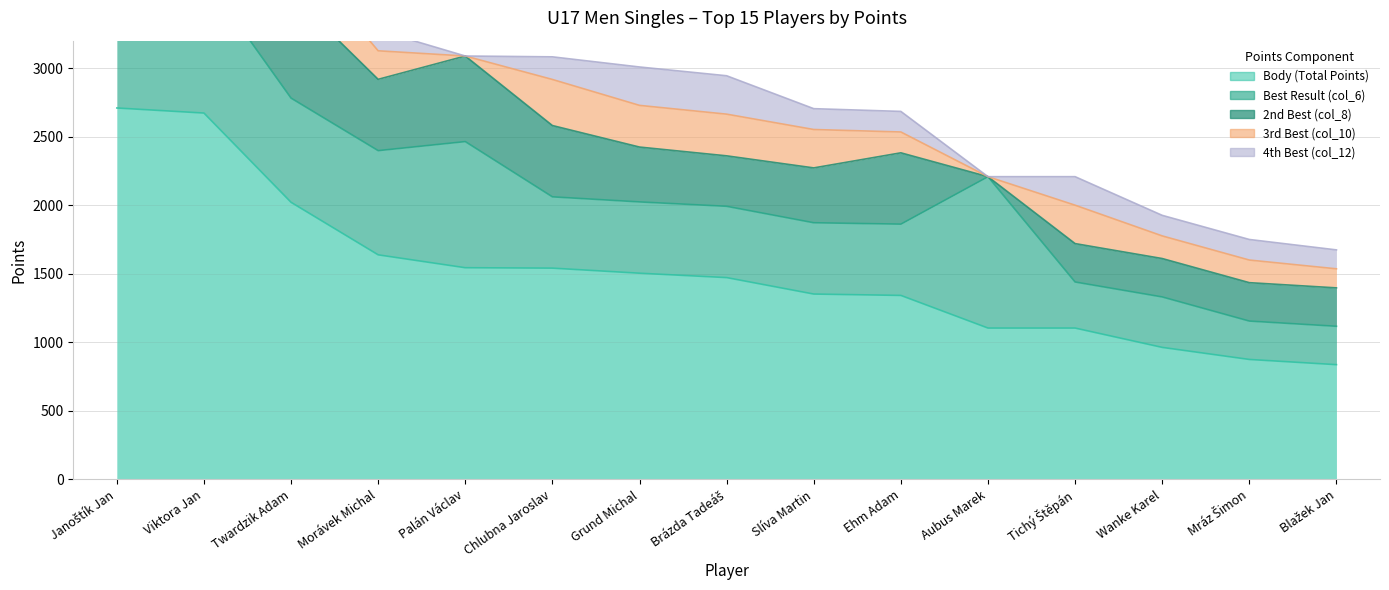

What is the spread (max minus min) of values at Mráz Šimon?

725